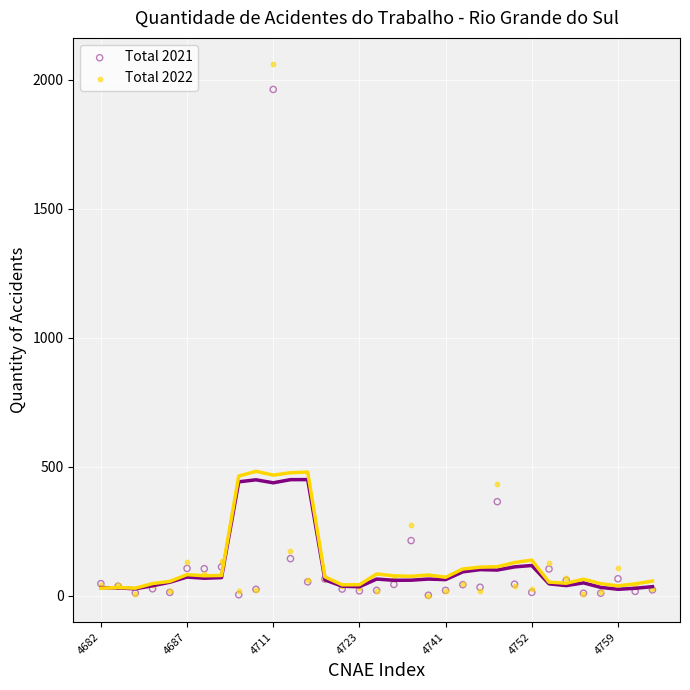

Across all series, what Y value is closest to 1030?

433